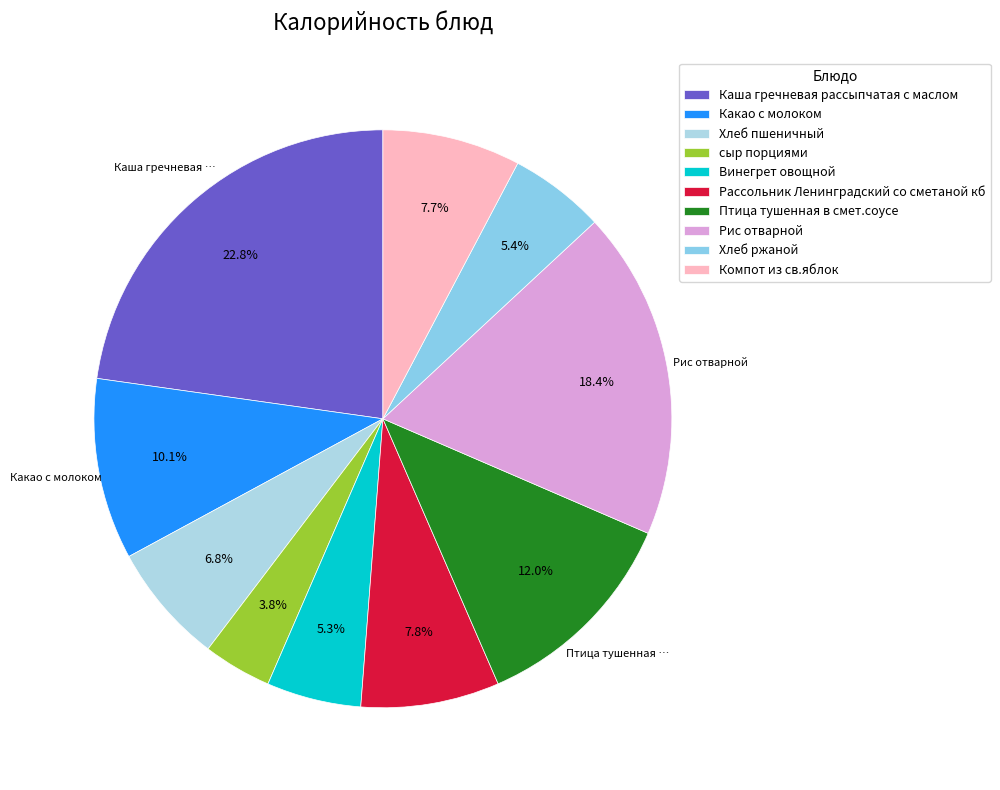

What is the smallest slice in the pie chart?

сыр порциями